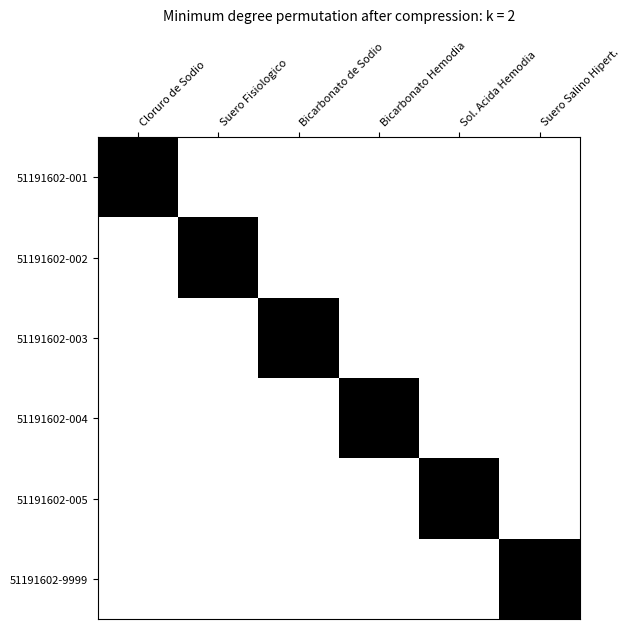

Count the number of categories in the chart.

6